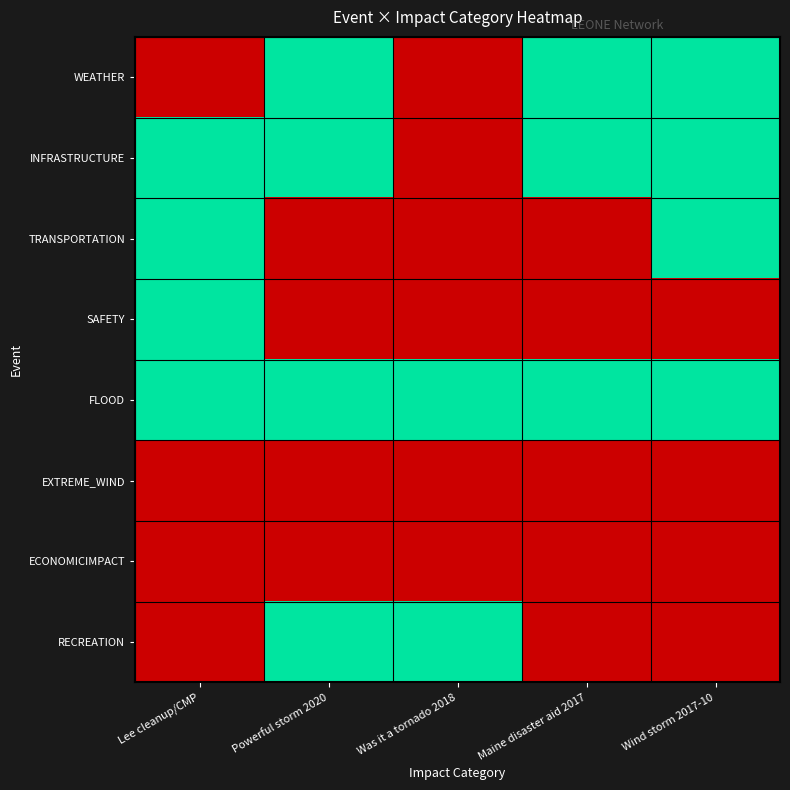

Reading right to left, extract all data points from this chart.

WEATHER: Wind storm 2017-10=1	Maine disaster aid 2017=1	Was it a tornado 2018=0	Powerful storm 2020=1	Lee cleanup/CMP=0
INFRASTRUCTURE: Wind storm 2017-10=1	Maine disaster aid 2017=1	Was it a tornado 2018=0	Powerful storm 2020=1	Lee cleanup/CMP=1
TRANSPORTATION: Wind storm 2017-10=1	Maine disaster aid 2017=0	Was it a tornado 2018=0	Powerful storm 2020=0	Lee cleanup/CMP=1
SAFETY: Wind storm 2017-10=0	Maine disaster aid 2017=0	Was it a tornado 2018=0	Powerful storm 2020=0	Lee cleanup/CMP=1
FLOOD: Wind storm 2017-10=1	Maine disaster aid 2017=1	Was it a tornado 2018=1	Powerful storm 2020=1	Lee cleanup/CMP=1
EXTREME_WIND: Wind storm 2017-10=0	Maine disaster aid 2017=0	Was it a tornado 2018=0	Powerful storm 2020=0	Lee cleanup/CMP=0
ECONOMICIMPACT: Wind storm 2017-10=0	Maine disaster aid 2017=0	Was it a tornado 2018=0	Powerful storm 2020=0	Lee cleanup/CMP=0
RECREATION: Wind storm 2017-10=0	Maine disaster aid 2017=0	Was it a tornado 2018=1	Powerful storm 2020=1	Lee cleanup/CMP=0